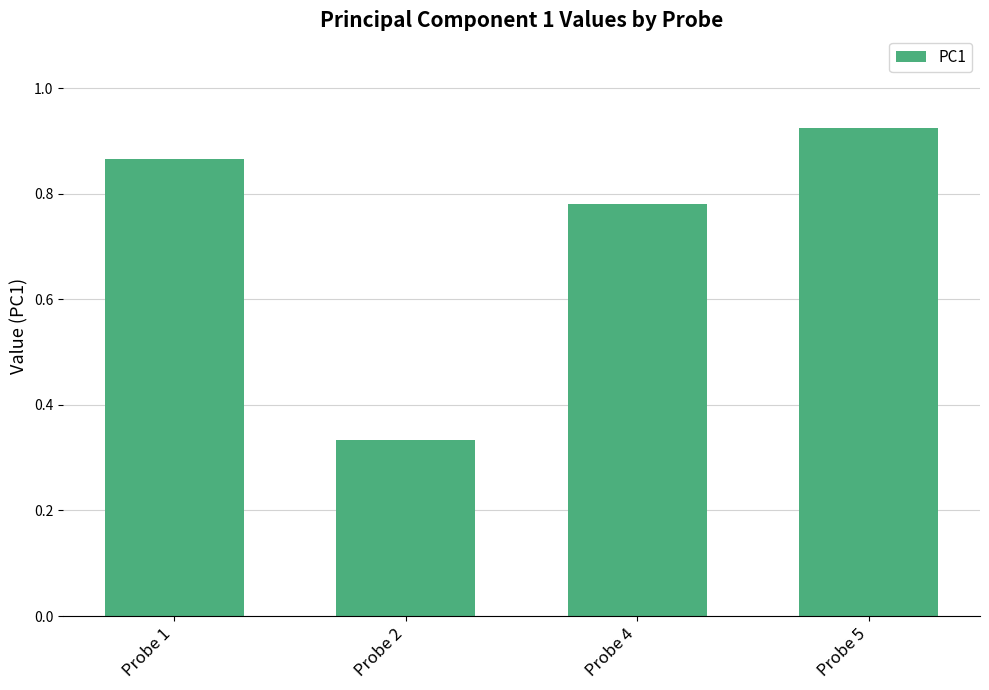

Is it true that the value at Probe 2 is 0.2?

False